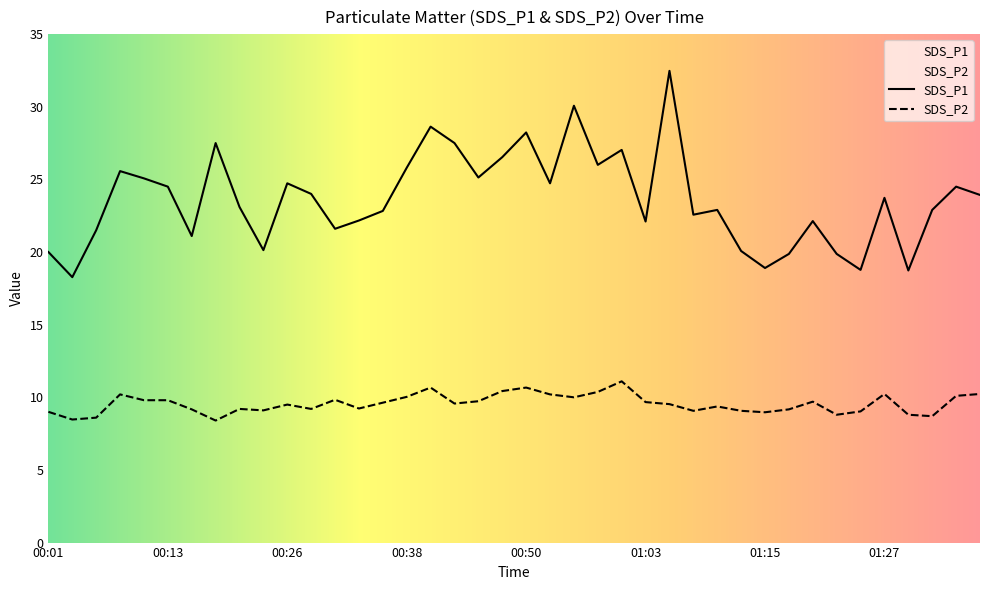

Rank the series by their average value, from highest to lowest.

SDS_P1, SDS_P2